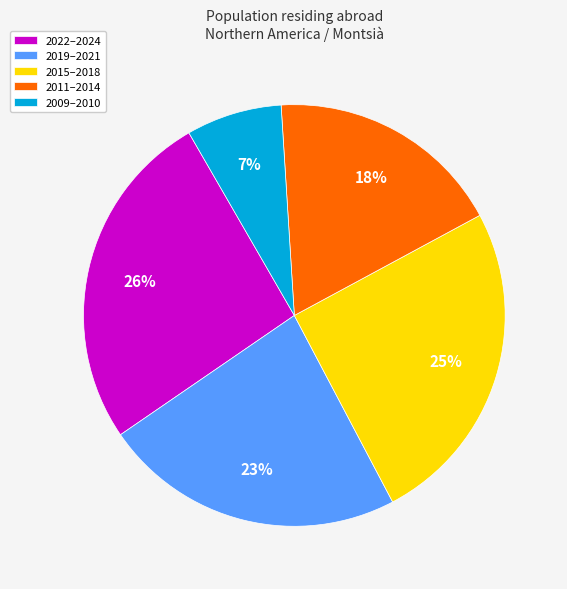

The 2011–2014 slice represents 18% of the pie. True or false?

True